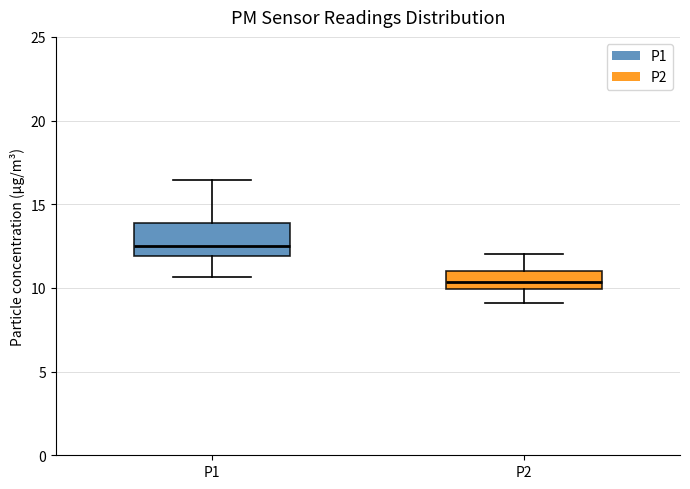

Which box's median line is the highest?

P1